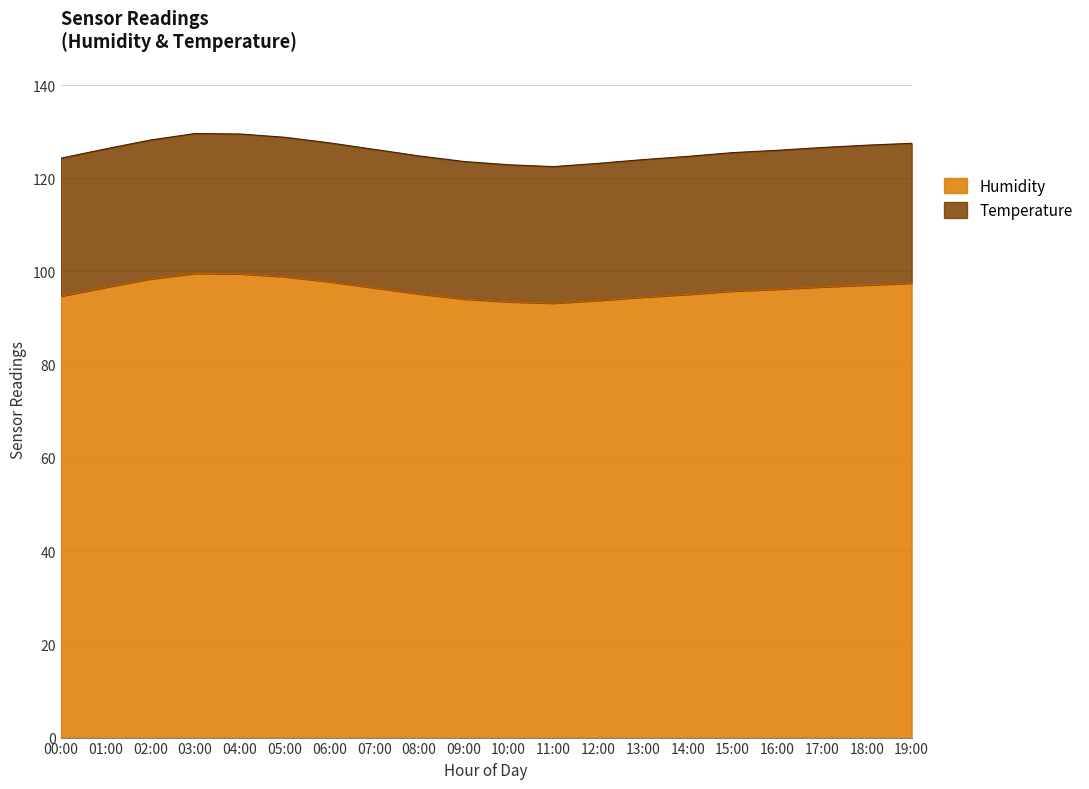

What is the ratio of the value at 17:00 to the value at 08:00?

1.0